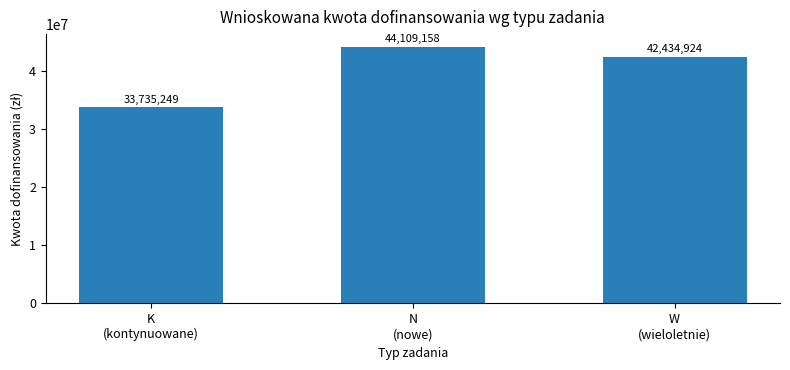

Which has a higher value, K
(kontynuowane) or W
(wieloletnie)?

W
(wieloletnie)